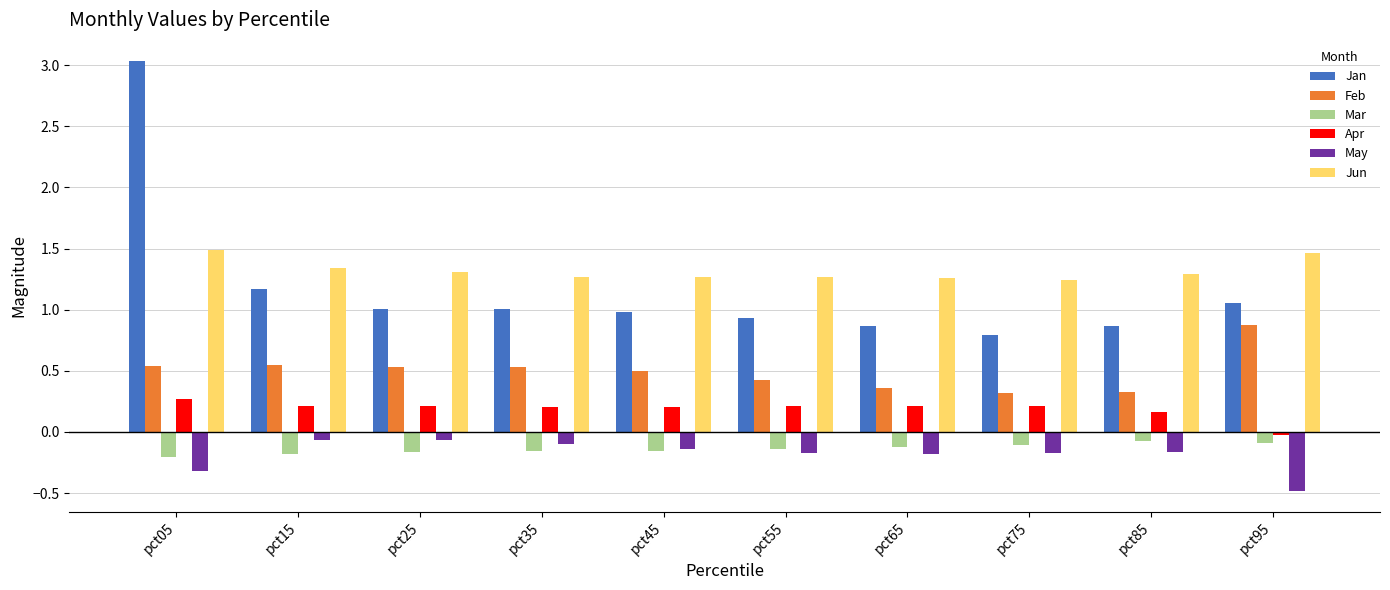

What is the value of the Feb bar at the 10th from the left?

0.9